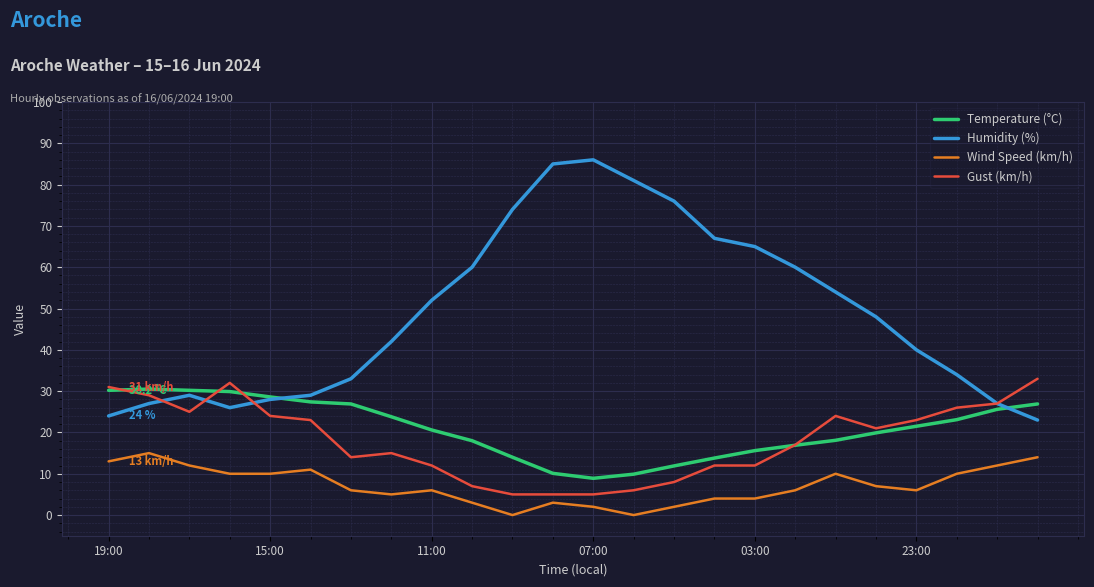

How many values in the Humidity (%) series are below 48?

12